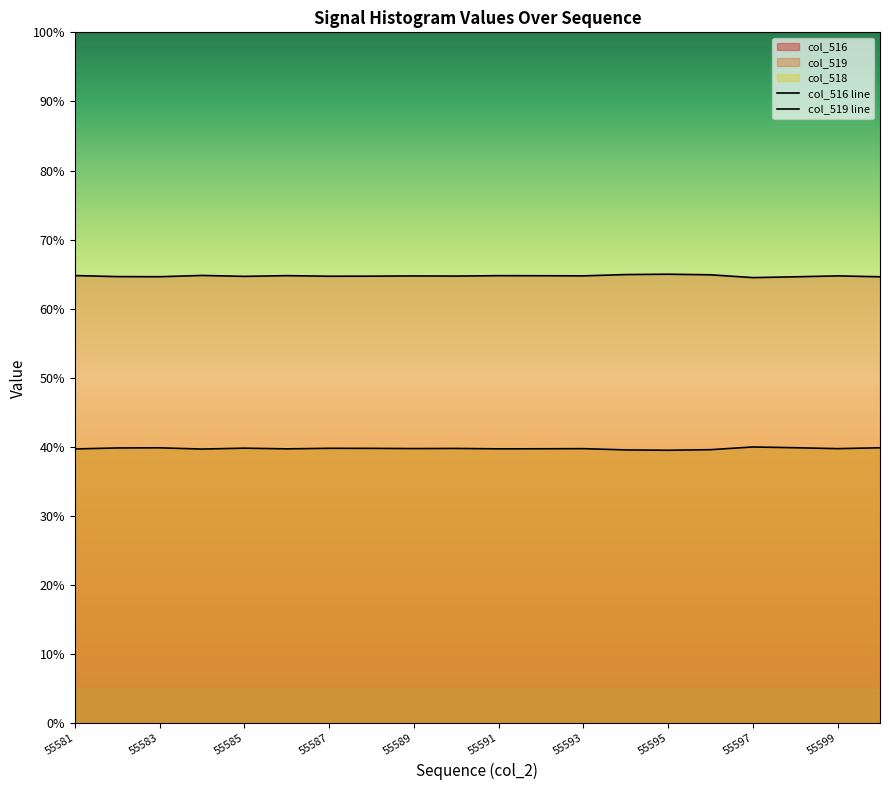

What is the sum of all col_516 line values?

795.3